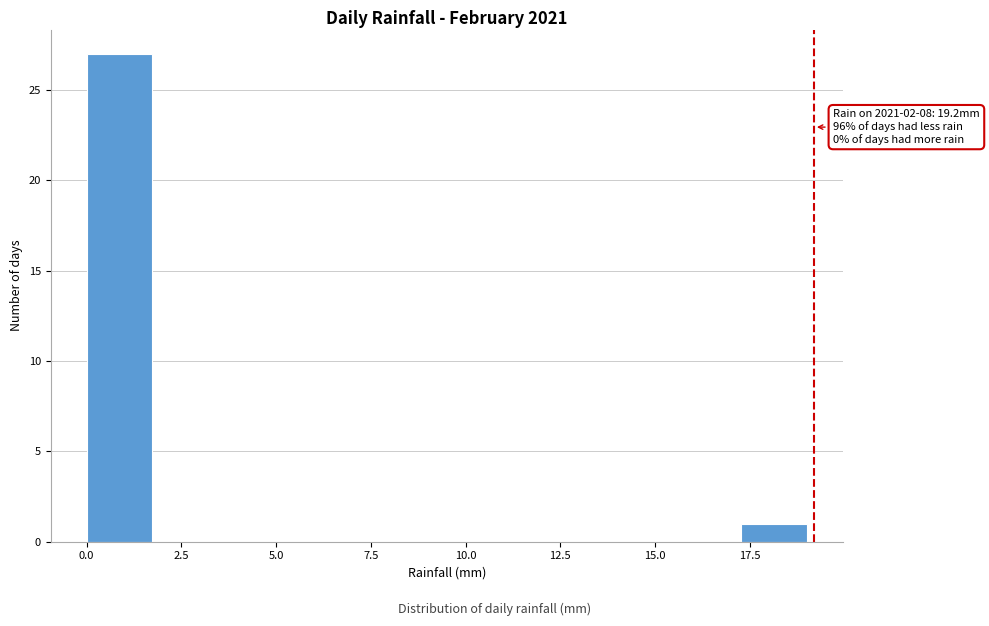

Around what value on the x-axis is the tallest bar? Give the approximate position of its centre, as read against the axis.

1.0